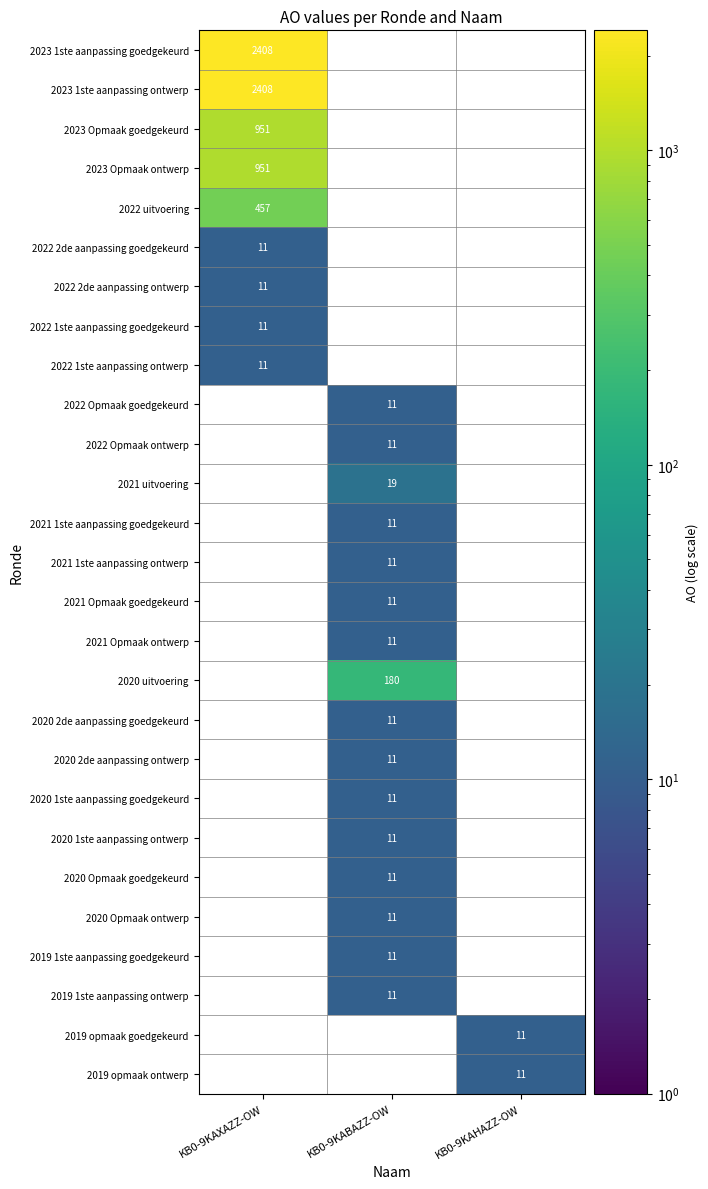

How many 2021 1ste aanpassing goedgekeurd values are between 0 and 11?

3